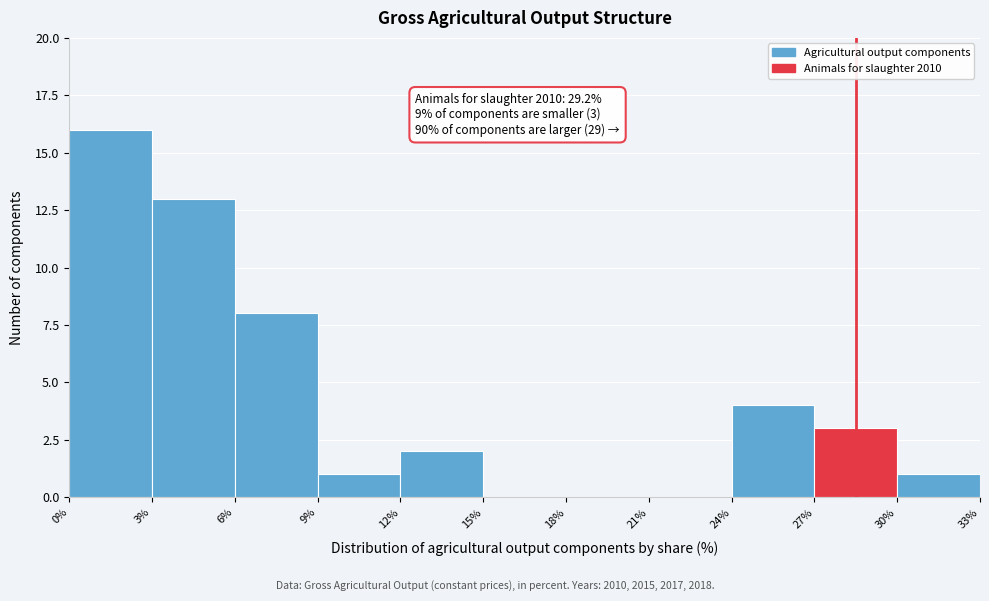

Over which range of the x-axis is the bar tallest?

0% to 3%